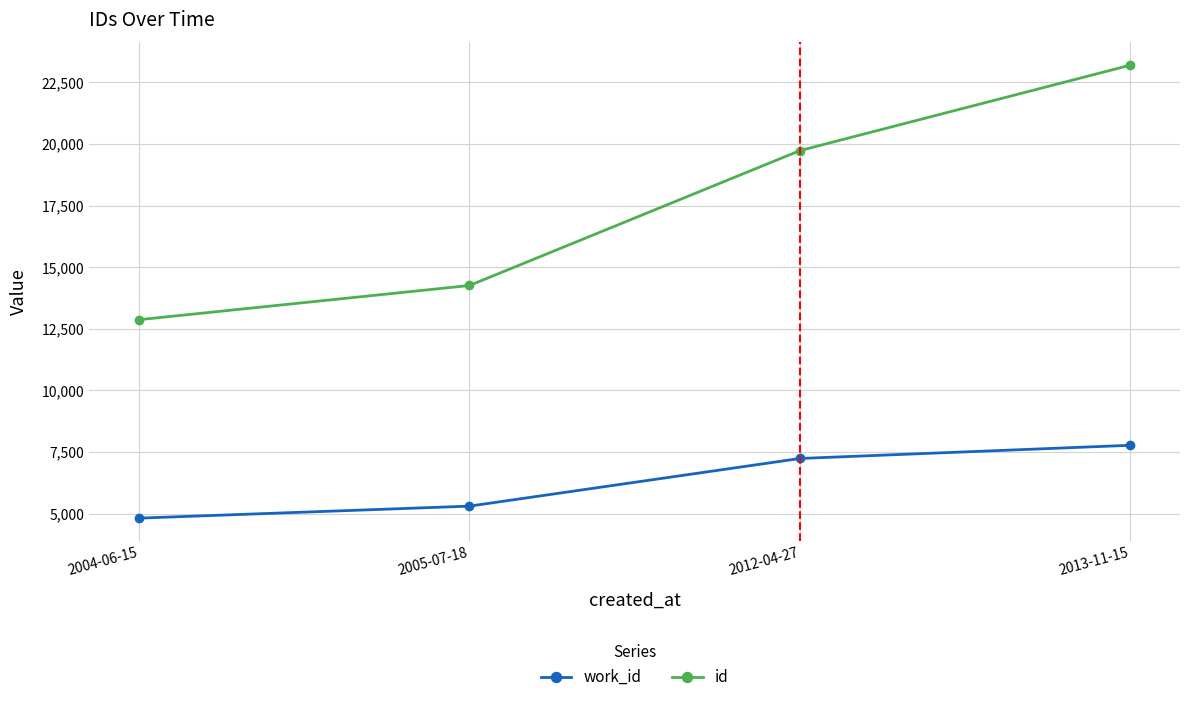

Is the value of id at 2005-07-18 greater than the value of work_id at 2004-06-15?

Yes